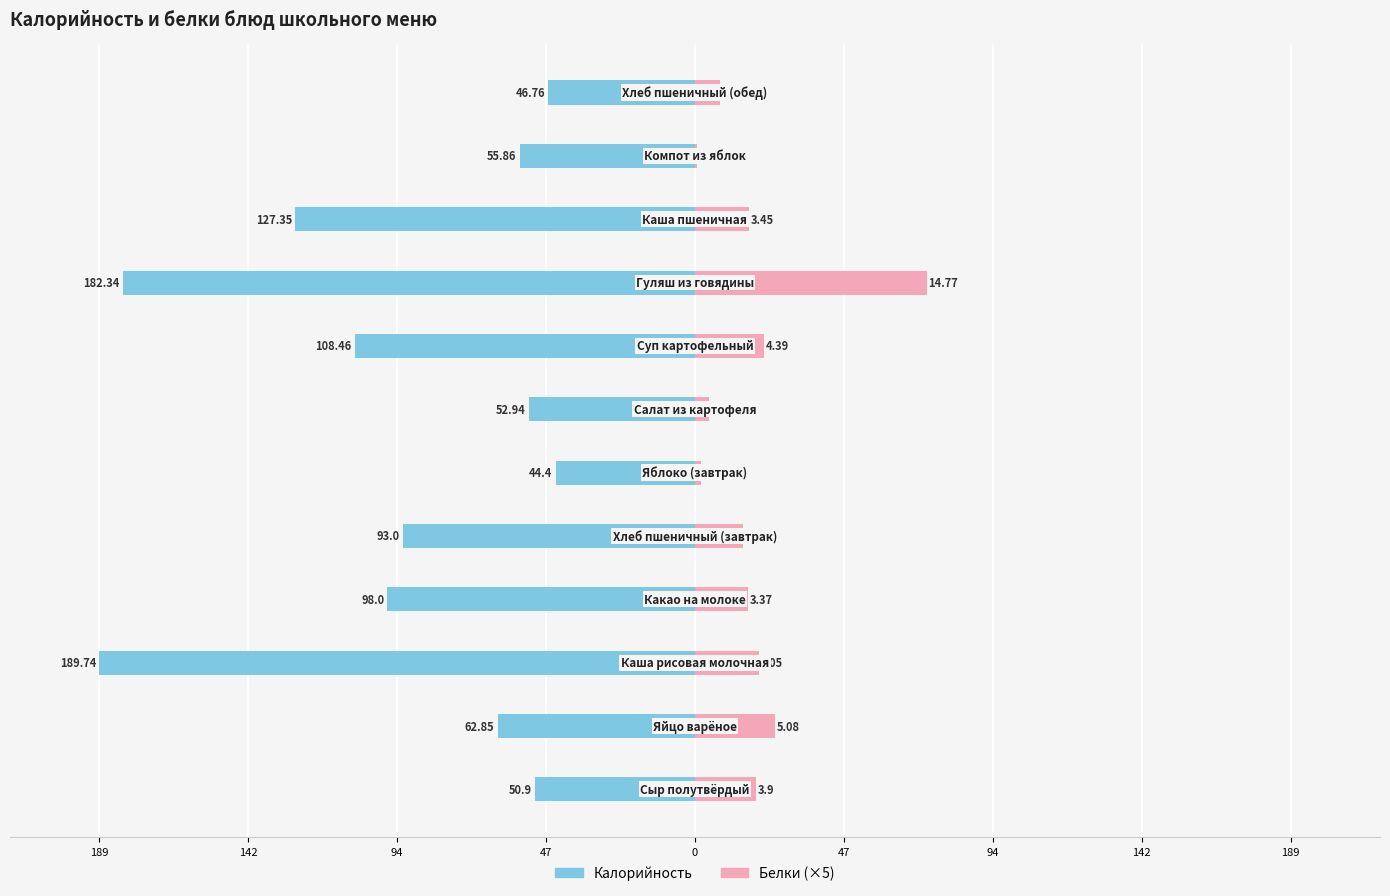

Which series changed the most between 0 and 142?

Калорийность